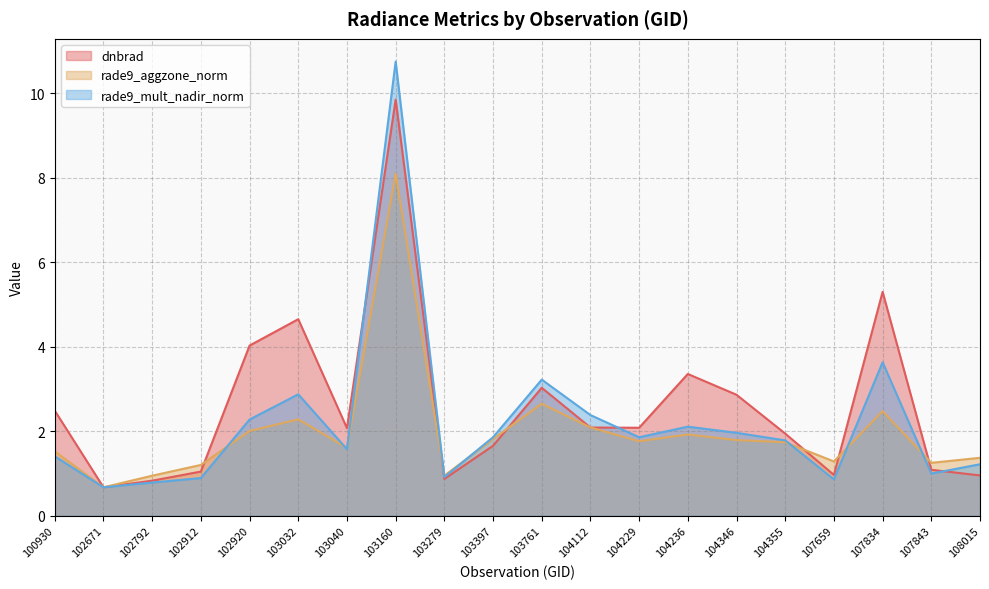

At which category does rade9_aggzone_norm reach its first local peak?

103032